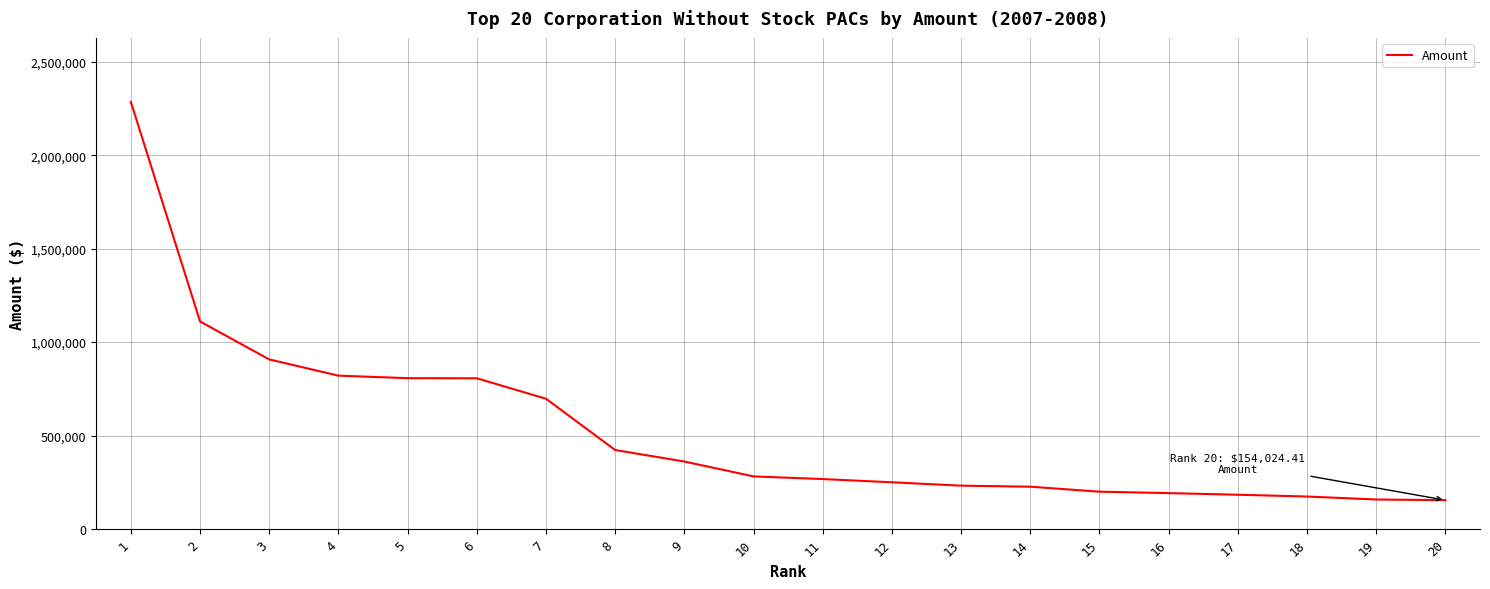

What is the minimum value shown in the chart?

154024.4